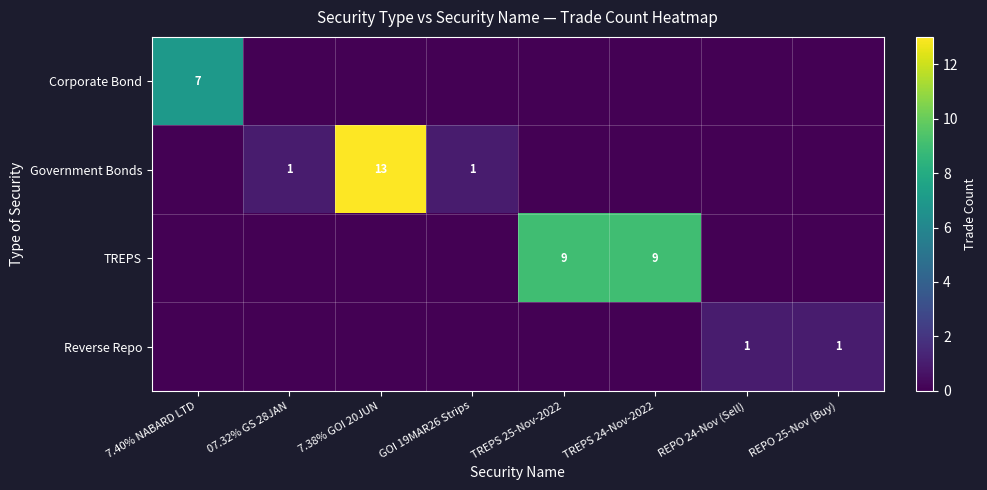

True or false: Government Bonds has a value of 13 at 7.38% GOI 20JUN.

True